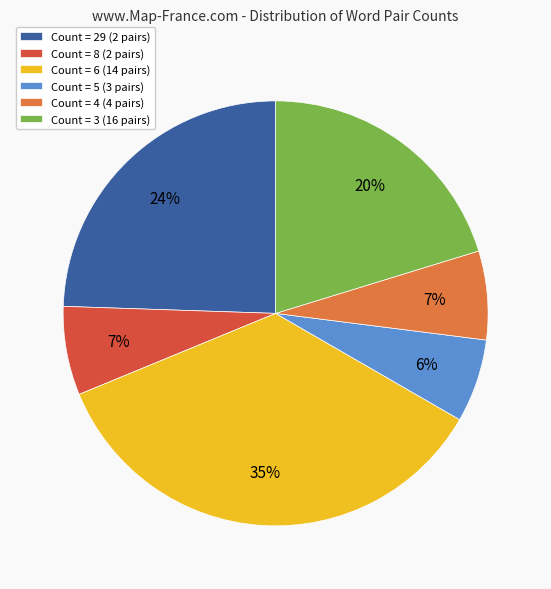

Between Count = 3 (16 pairs) and Count = 5 (3 pairs), which is larger?

Count = 3 (16 pairs)